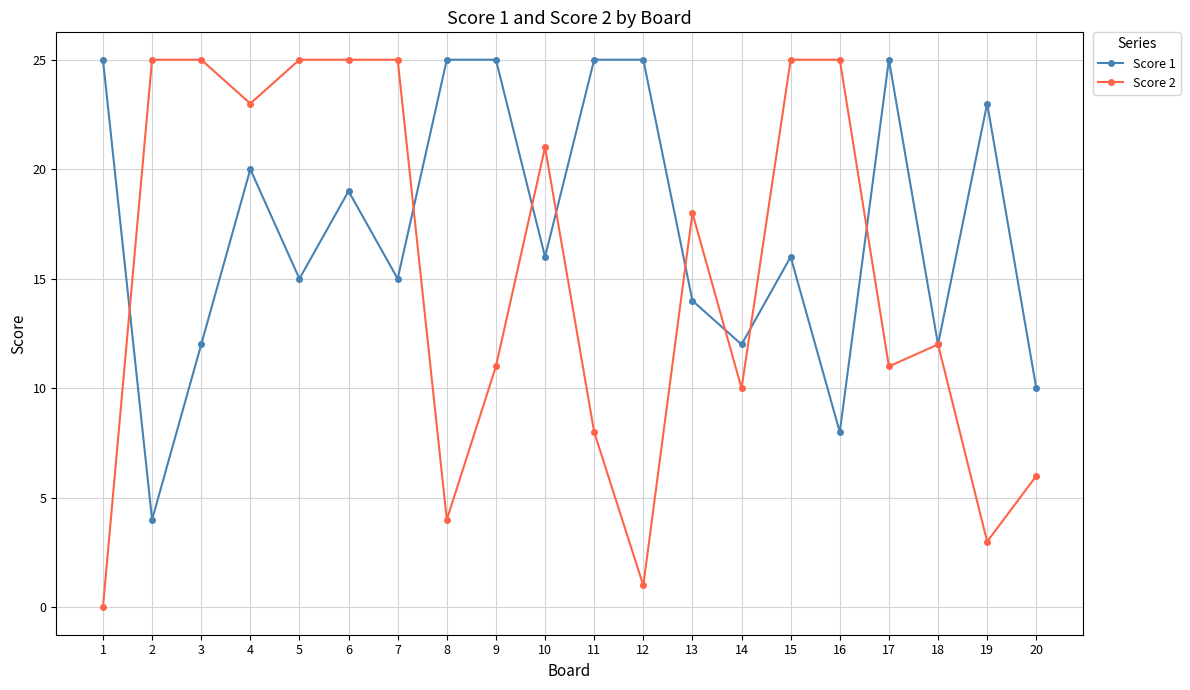

Which series has the largest total across all categories?

Score 1